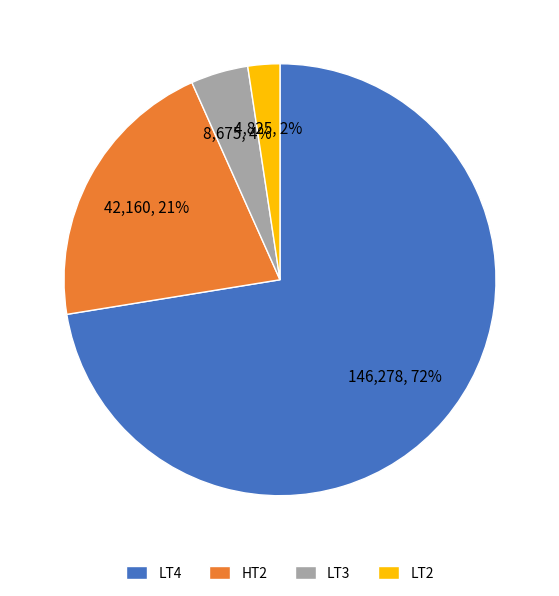

To the nearest percent, what is the combined percentage of HT2 and LT3?

25%